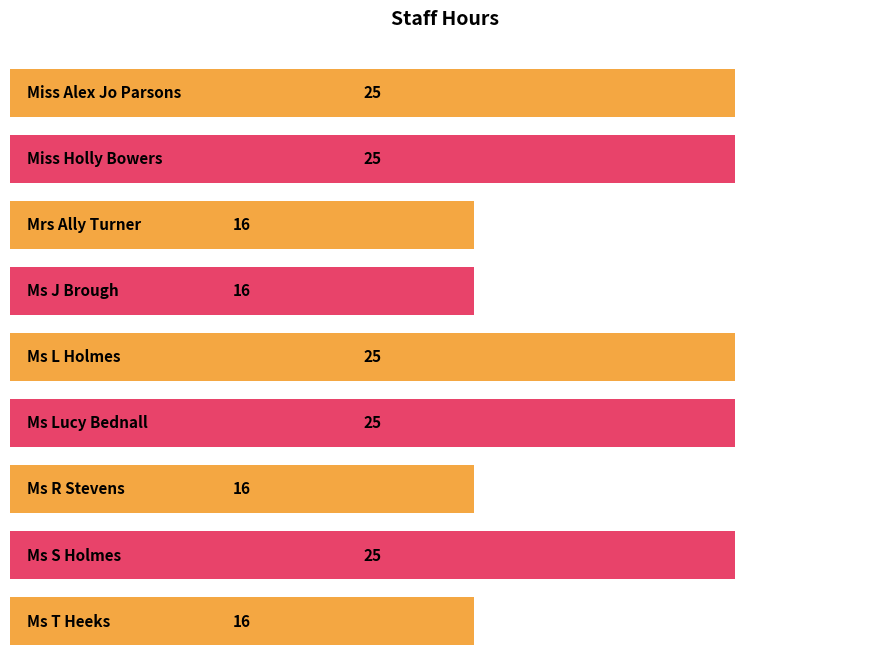

What is the greatest value displayed?

25